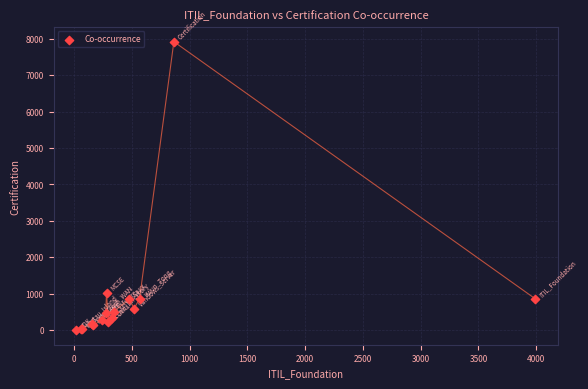

What Y value in the scatter plot is closest to 3959?

1021